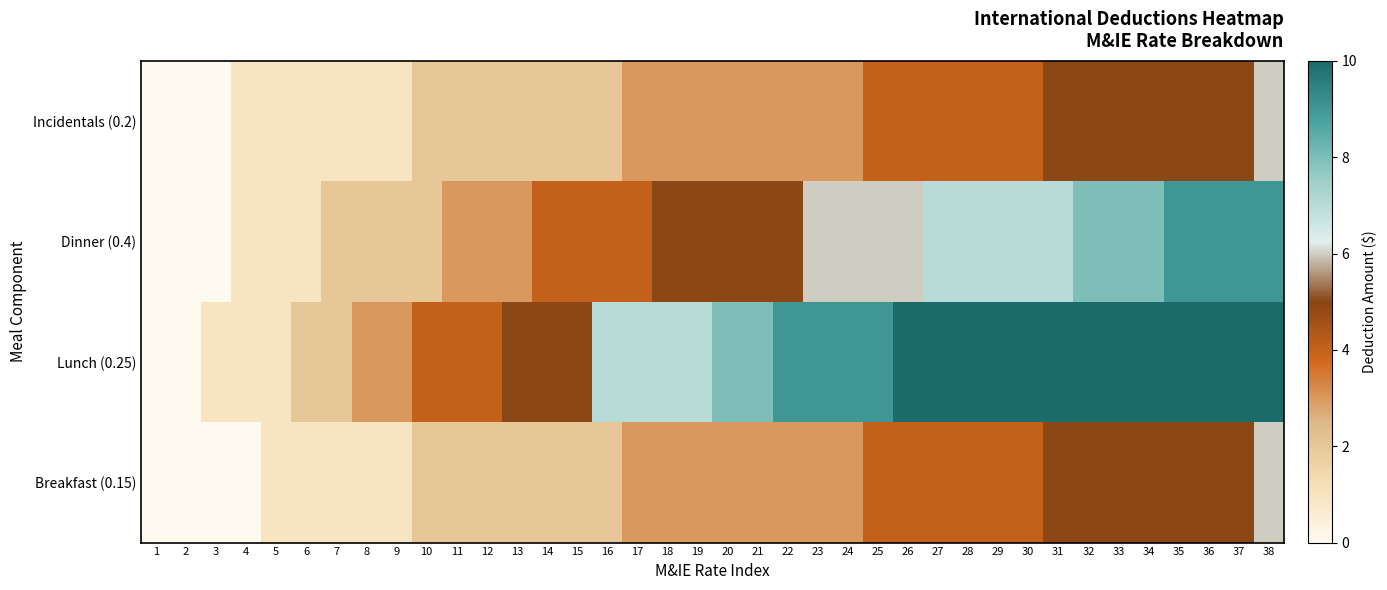

At how many categories does at least one series exceed 7?

19